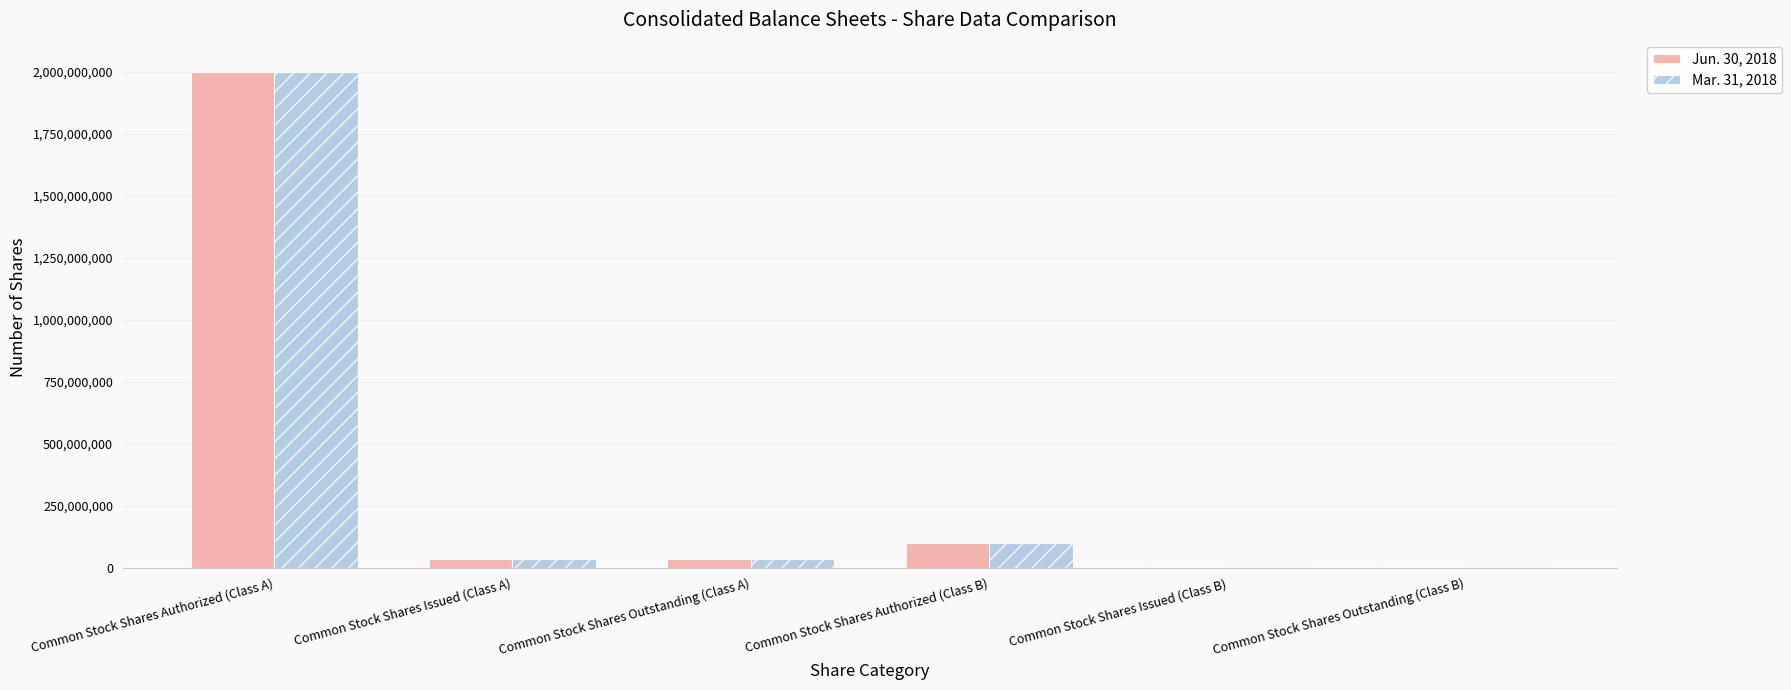

Is it true that Jun. 30, 2018 equals 2000000000 at Common Stock Shares Authorized (Class A)?

True